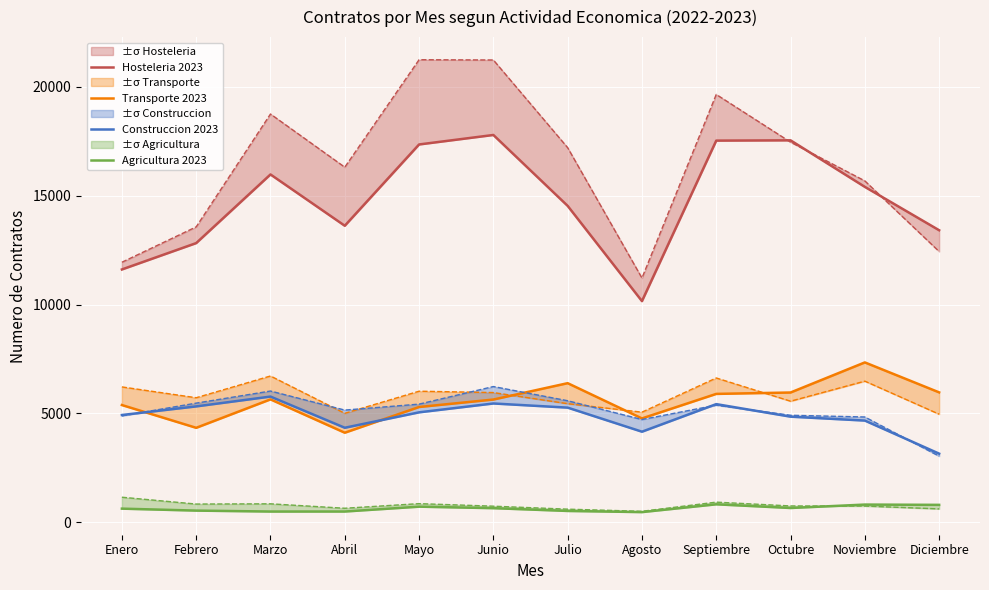

True or false: Agricultura 2023 and Hosteleria 2023 cross at least once.

False